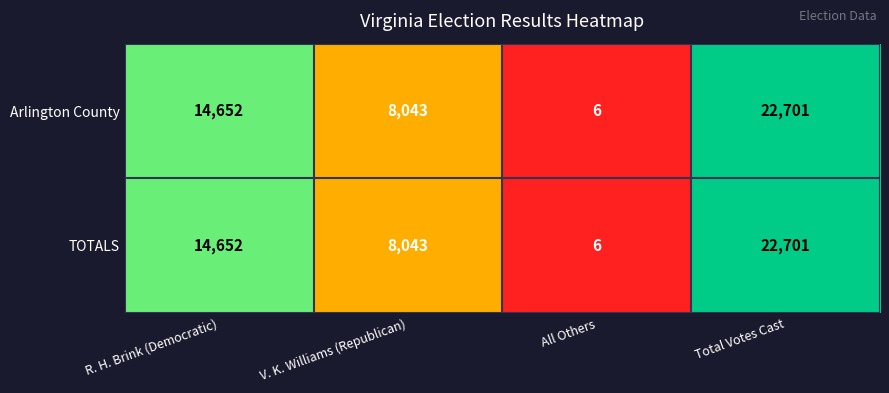

At which category is the sum across all series the highest?

Total Votes Cast